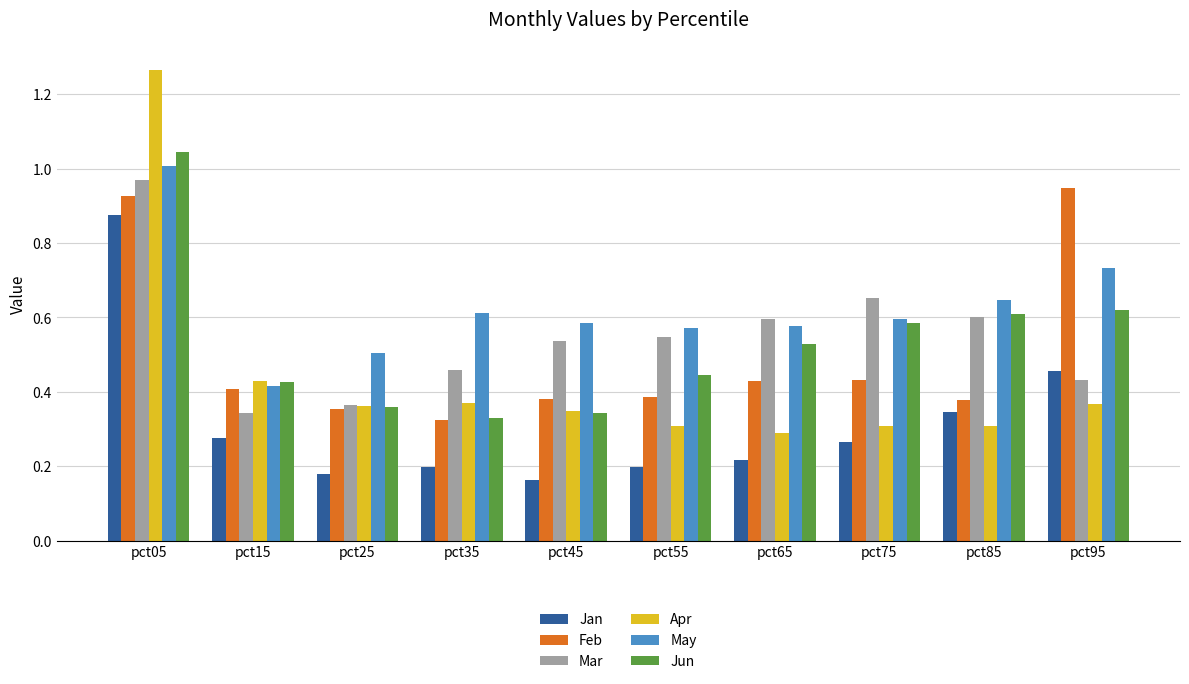

What is the total value across all series at pct65?

2.6